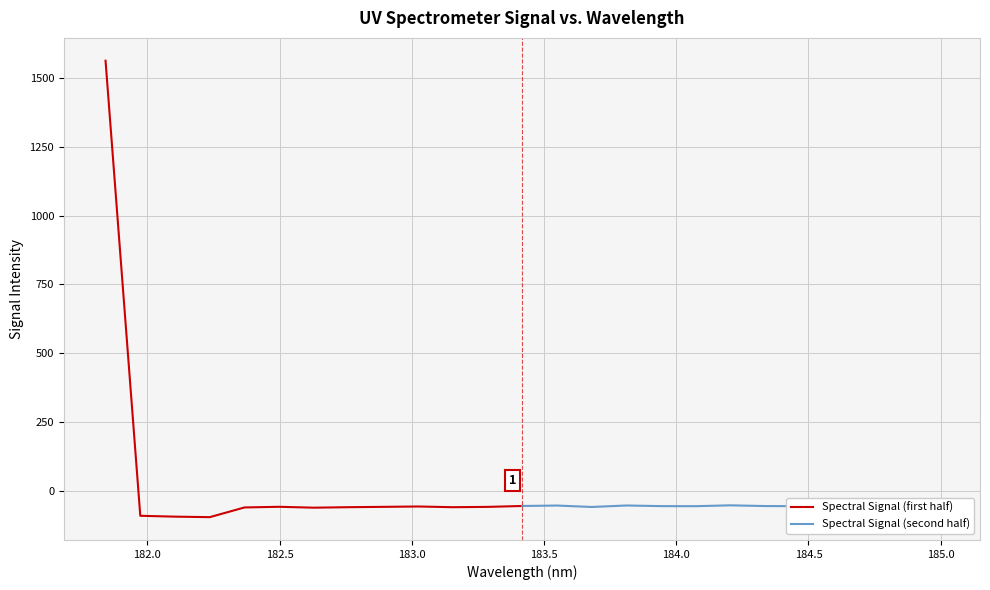

What is the minimum value for Spectral Signal (first half)?

-96.0